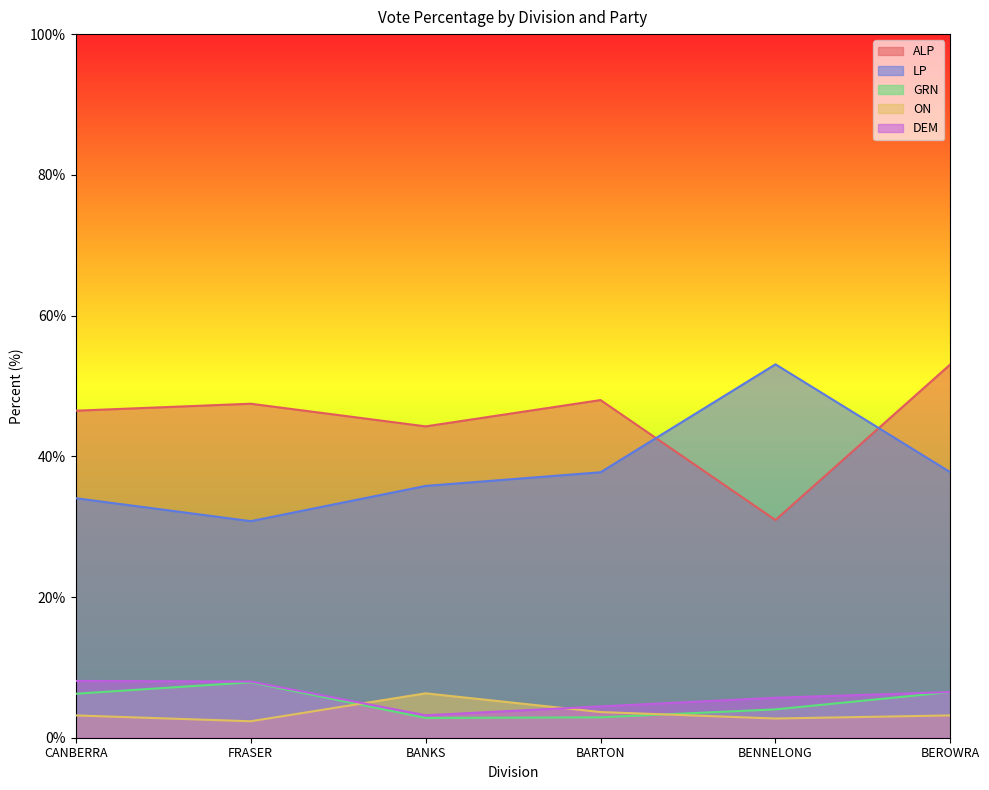

What position from the left is BENNELONG?

5